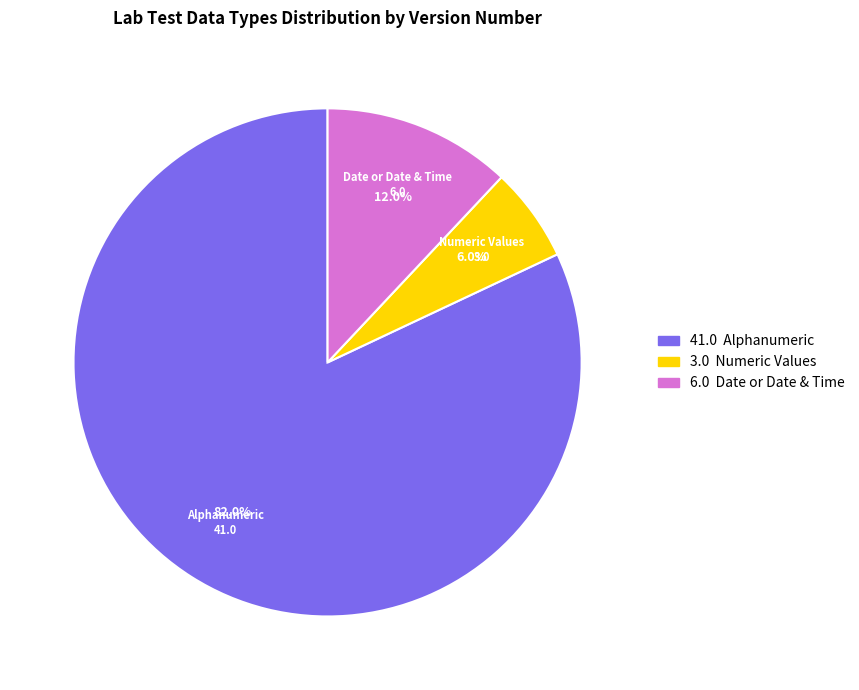

Which has a higher value, Date or Date & Time or Alphanumeric?

Alphanumeric